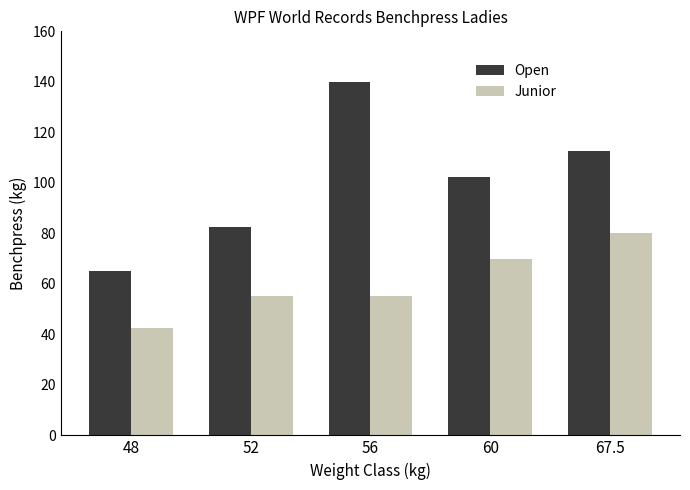

Reading left to right, list all the values displayed in this chart.

Open: 48=65.0	52=82.5	56=140.0	60=102.5	67.5=112.5
Junior: 48=42.5	52=55.0	56=55.0	60=70.0	67.5=80.0